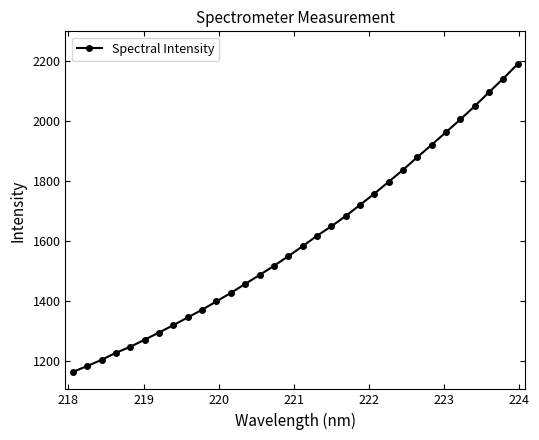

What is the value of the 2nd point from the left?

1184.4